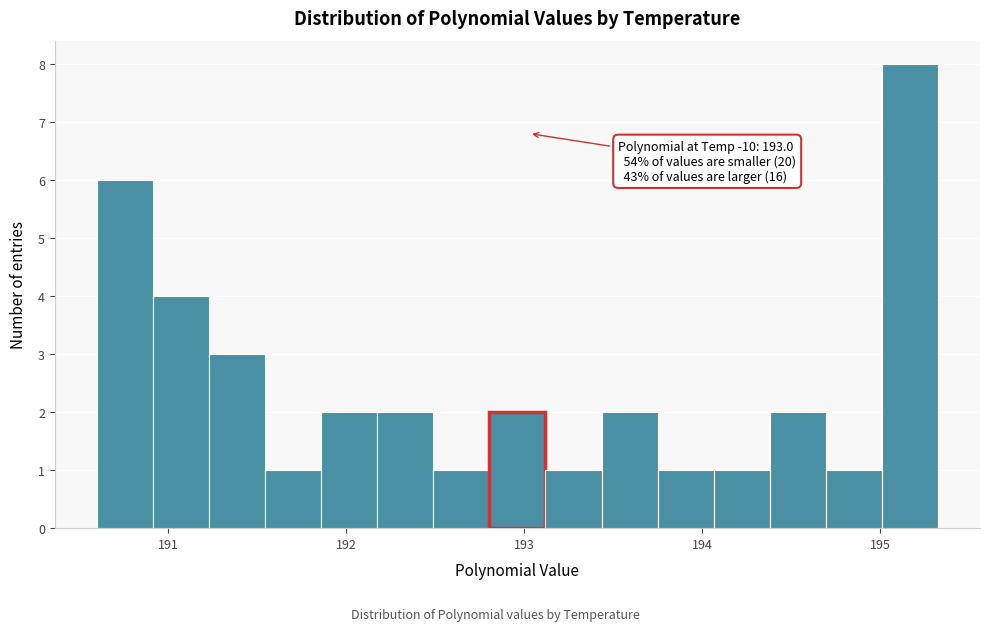

Around what value on the x-axis is the tallest bar? Give the approximate position of its centre, as read against the axis.

195.2